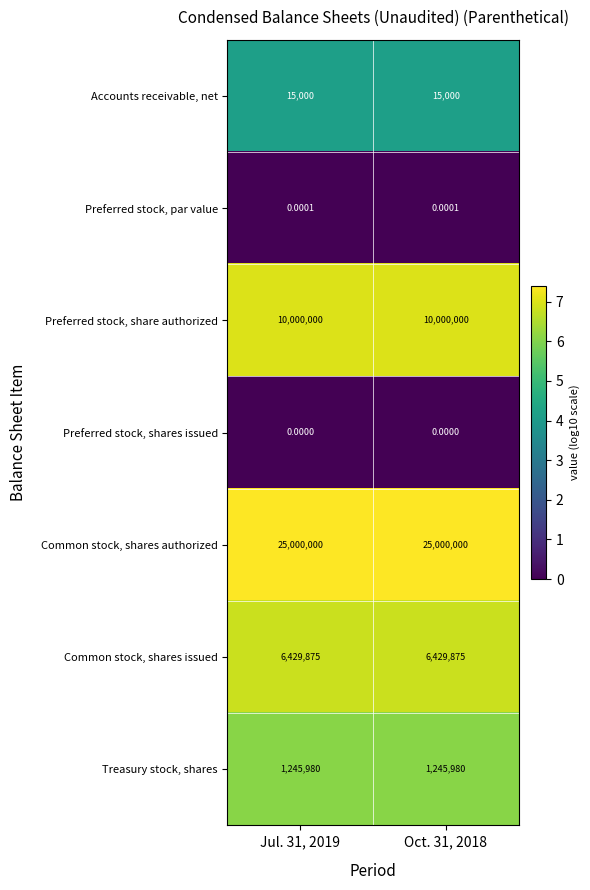

Which series has the largest total across all categories?

Common stock, shares authorized